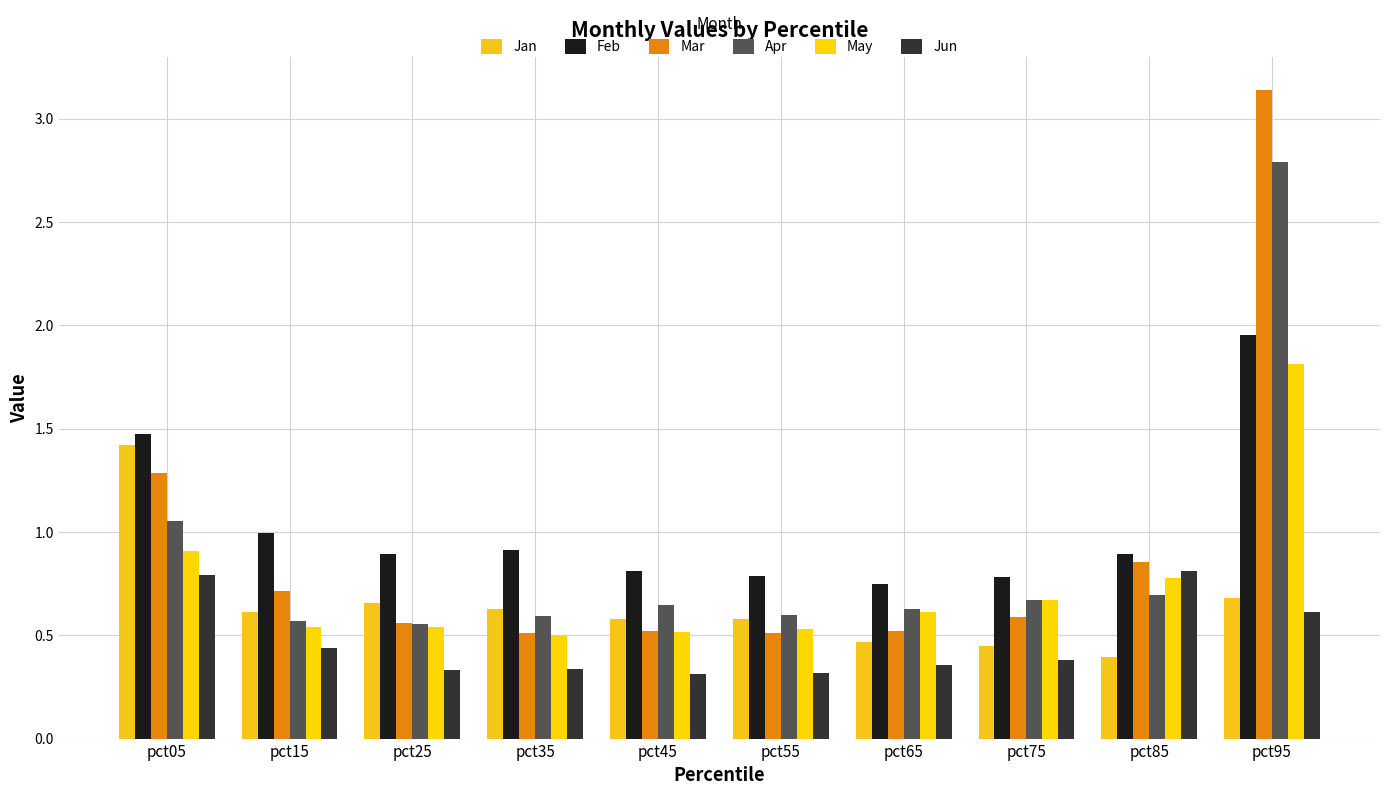

What is the difference between the maximum and second lowest values in the Jun series?

0.5